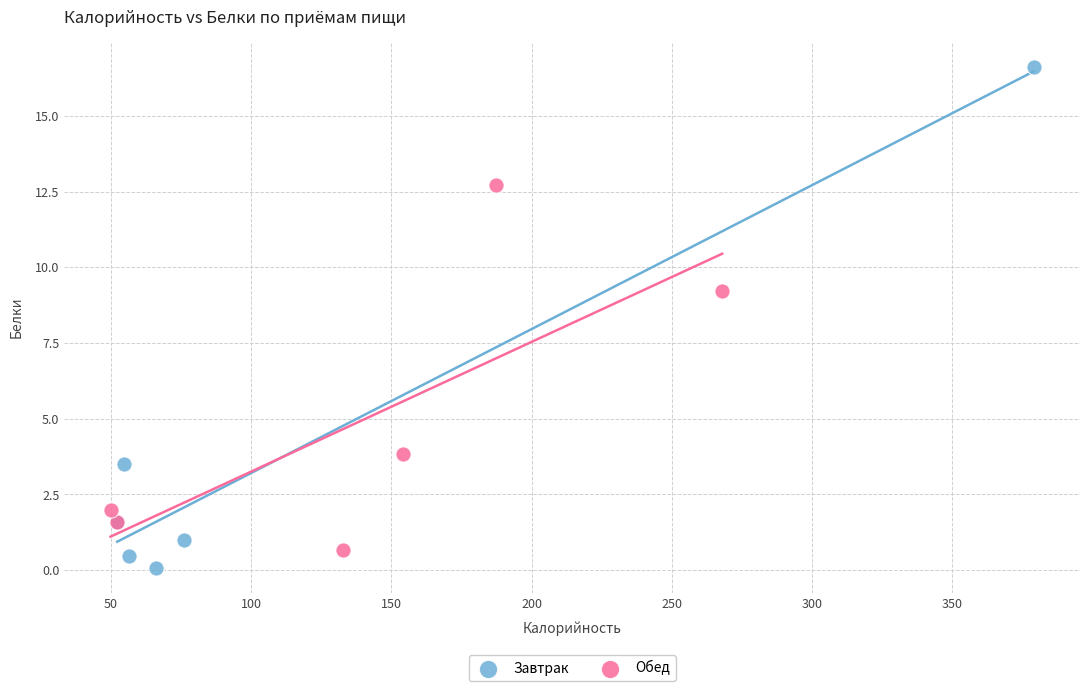

What are all the series names shown in the legend?

Завтрак, Обед